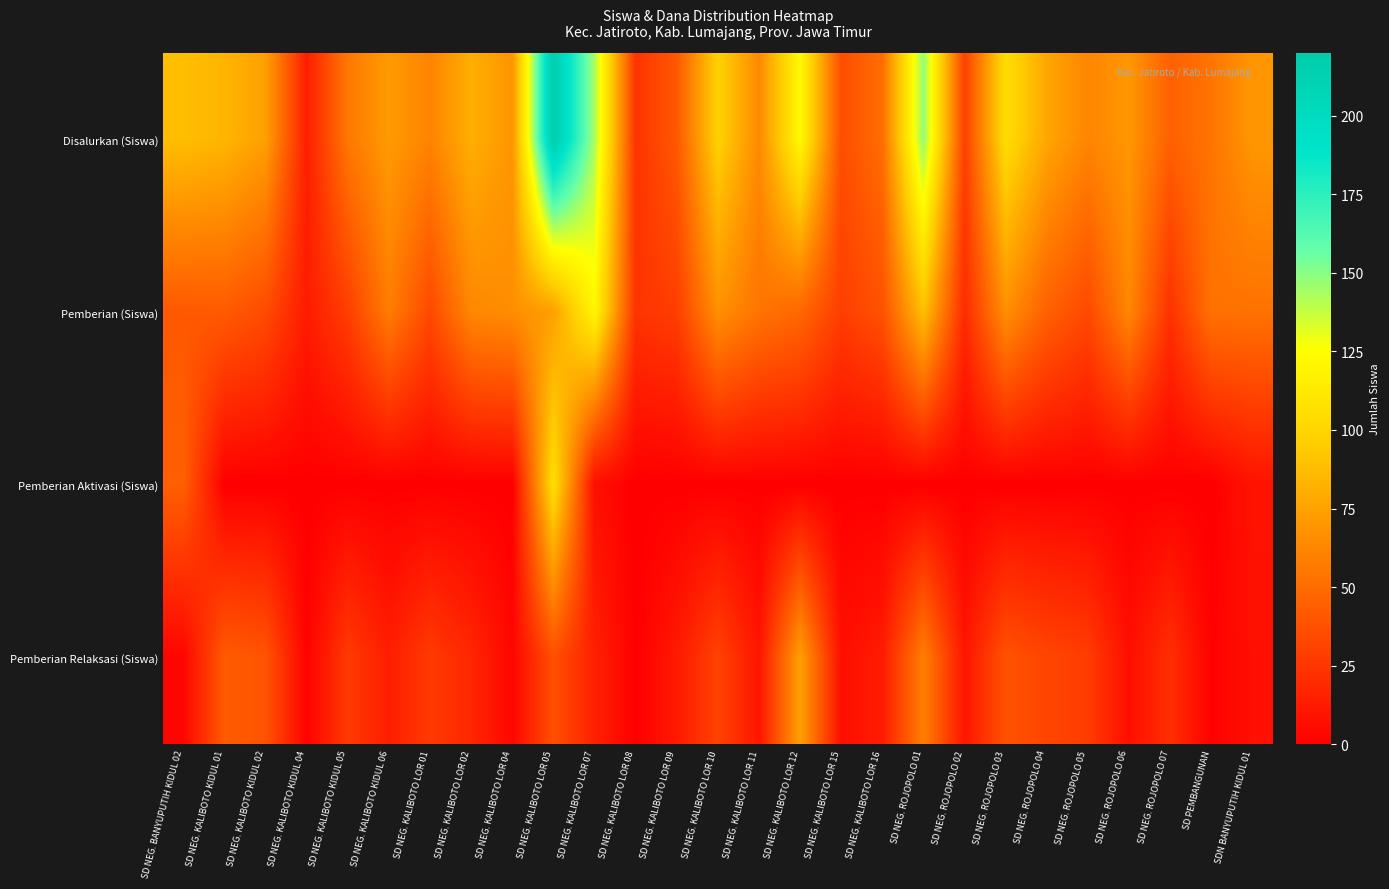

Rank the series by their maximum value, from highest to lowest.

Disalurkan (Siswa), Pemberian (Siswa), Pemberian Aktivasi (Siswa), Pemberian Relaksasi (Siswa)